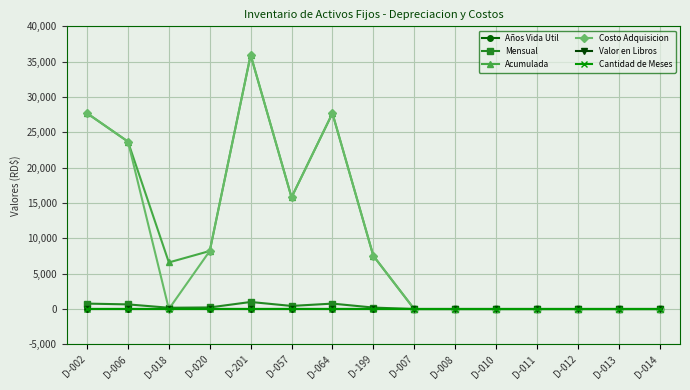

What is the maximum value shown in the chart?

35944.9